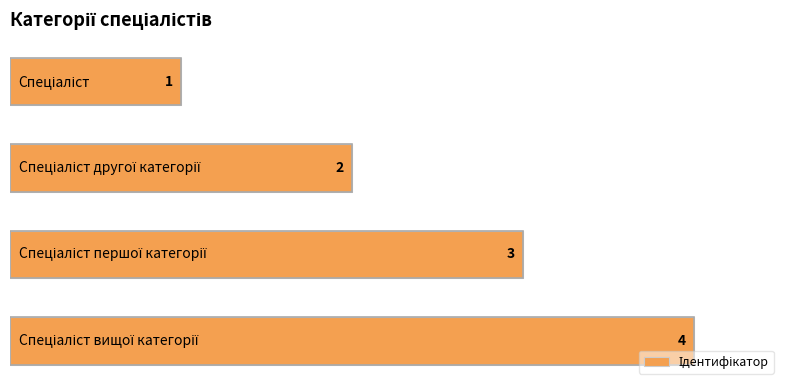

What is the sum of all values?

10